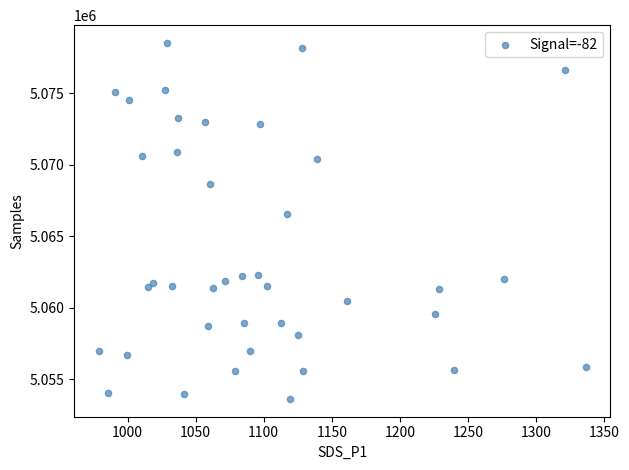

What Y value in the scatter plot is closest to 5066083?

5066539